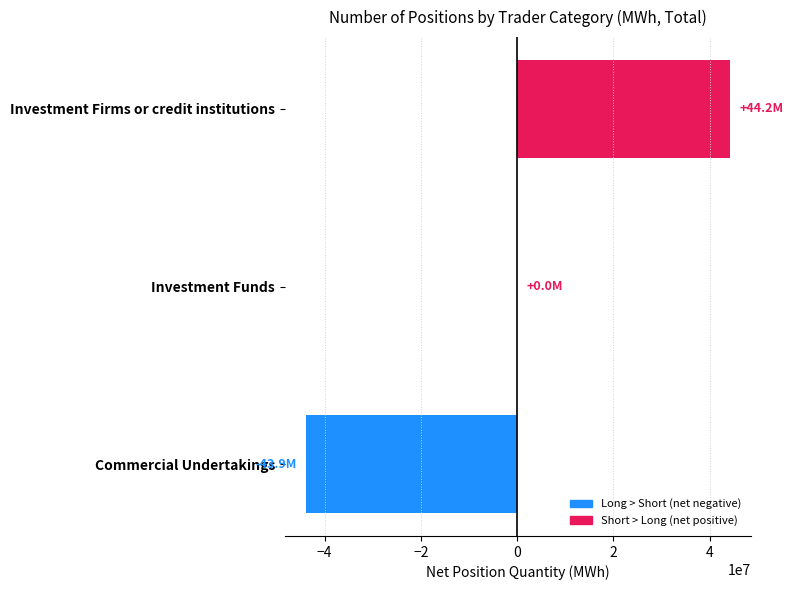

What is the change in value from Investment Firms or credit institutions to Commercial Undertakings?

-88094520